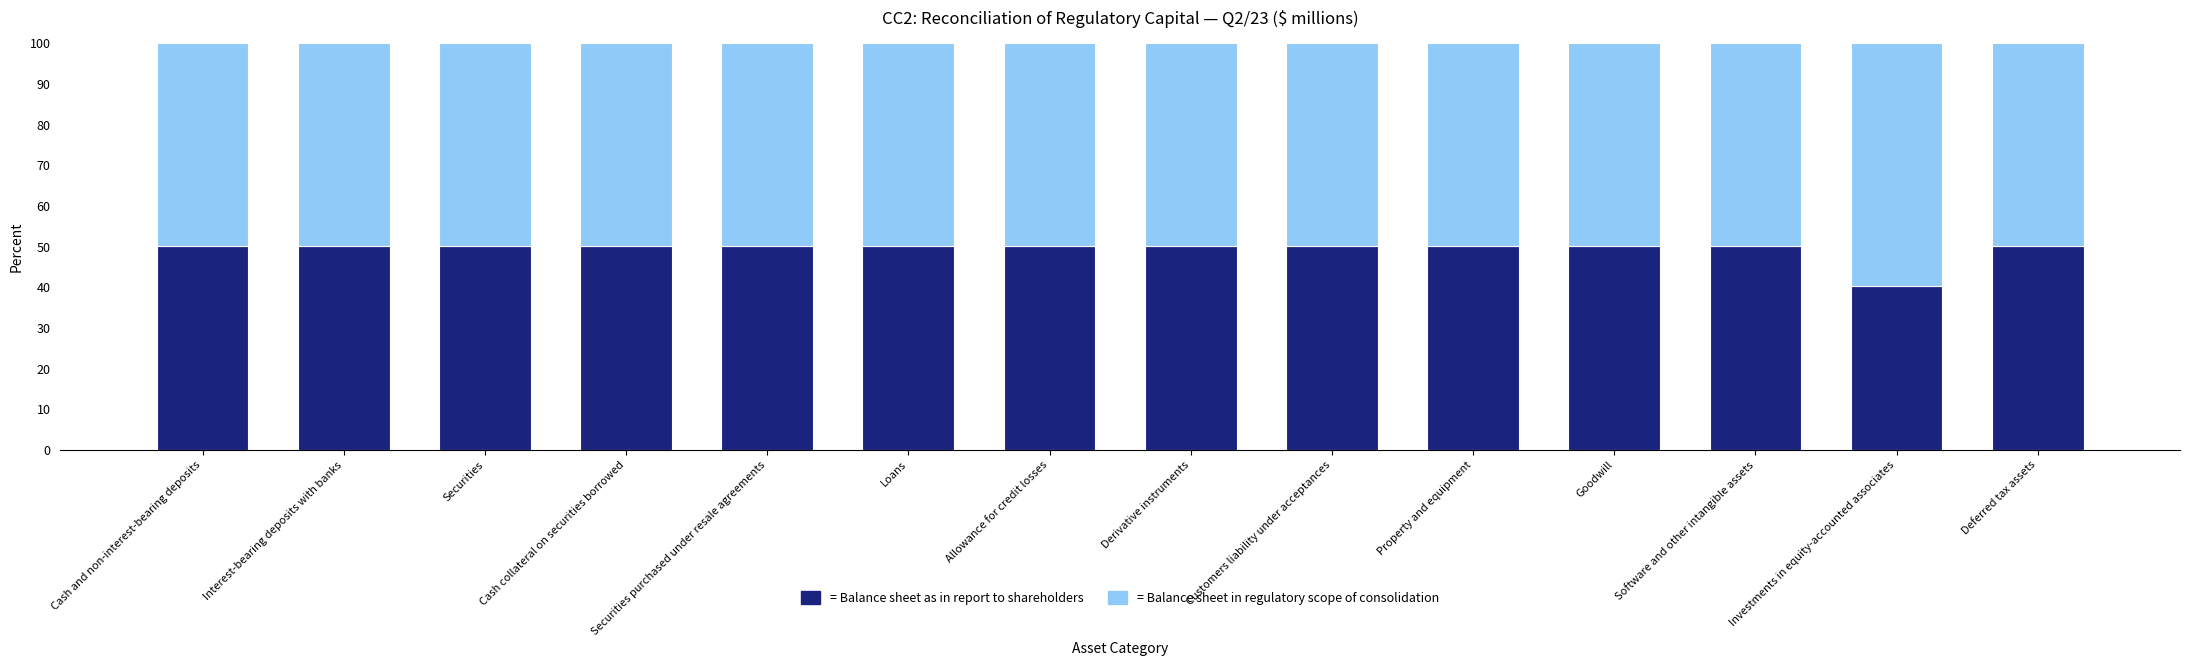

What is the total value across all series at Securities?

100.0